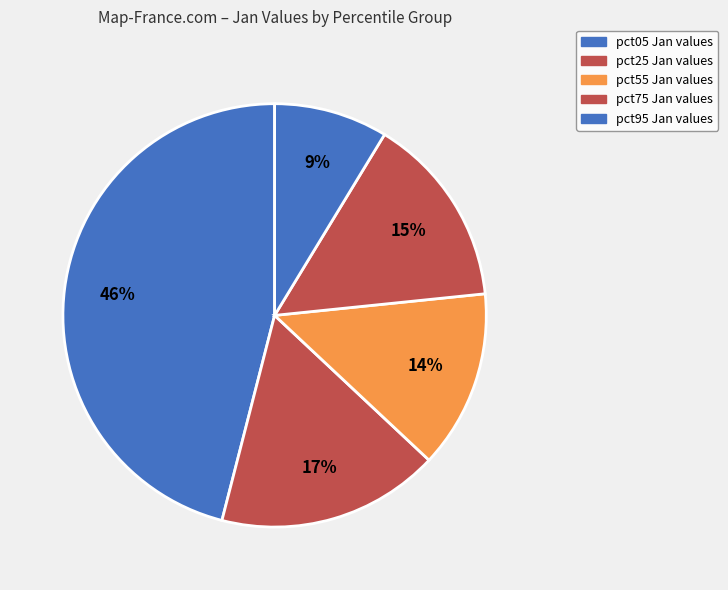

Count the number of slices in the pie.

5